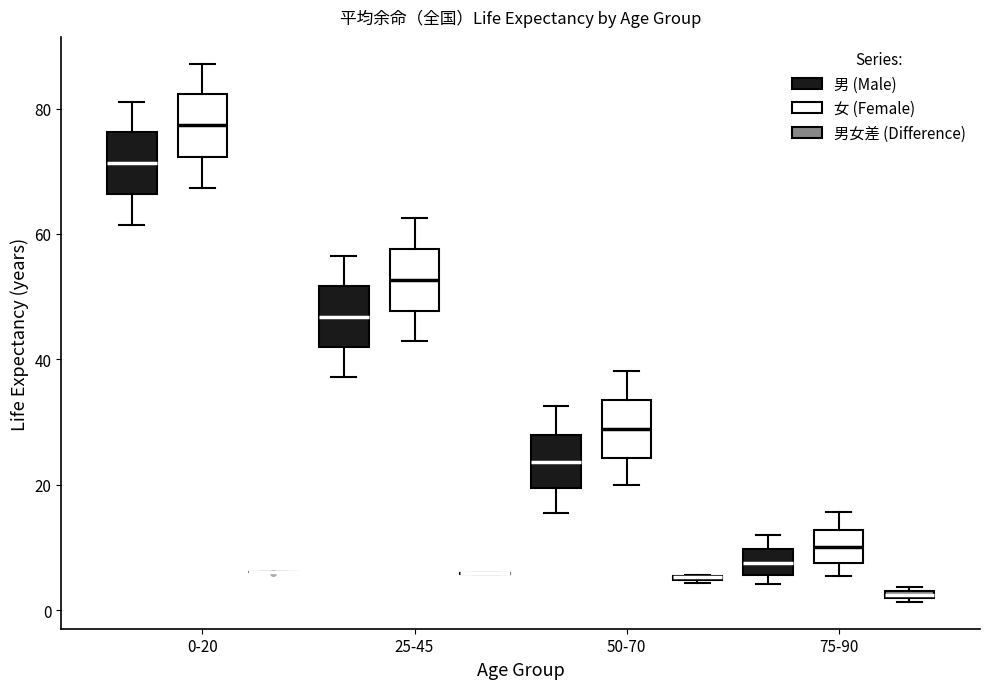

Where is the lower edge of the box for 0-20 (男 (Male)) on the y-axis? The values are not printed on the chart, so give them approximately, as read against the axis.

66